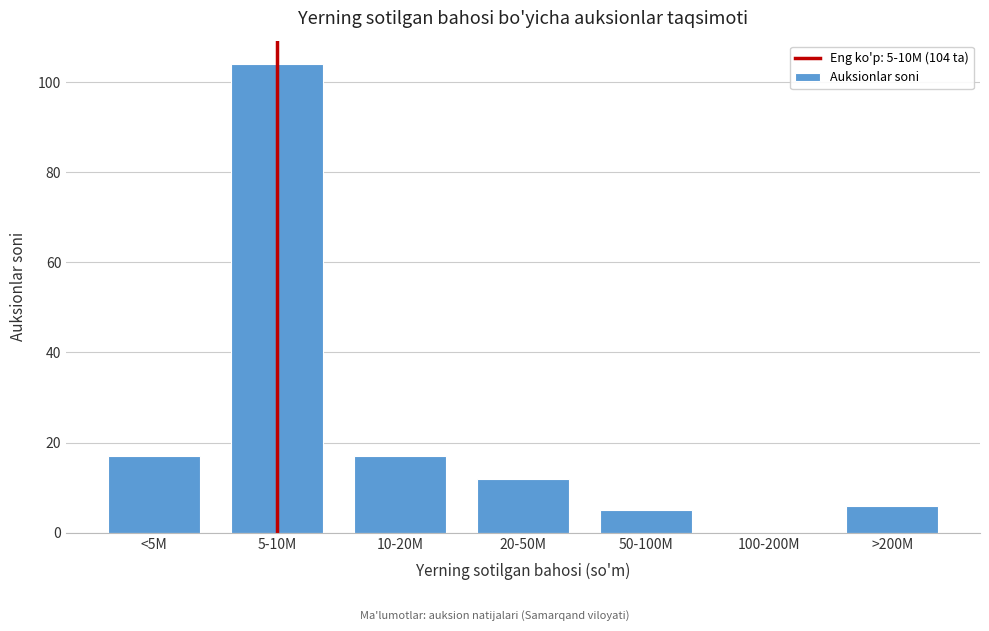

Reading left to right, what are all the values shown in this chart?

<5M=17	5-10M=104	10-20M=17	20-50M=12	50-100M=5	100-200M=0	>200M=6